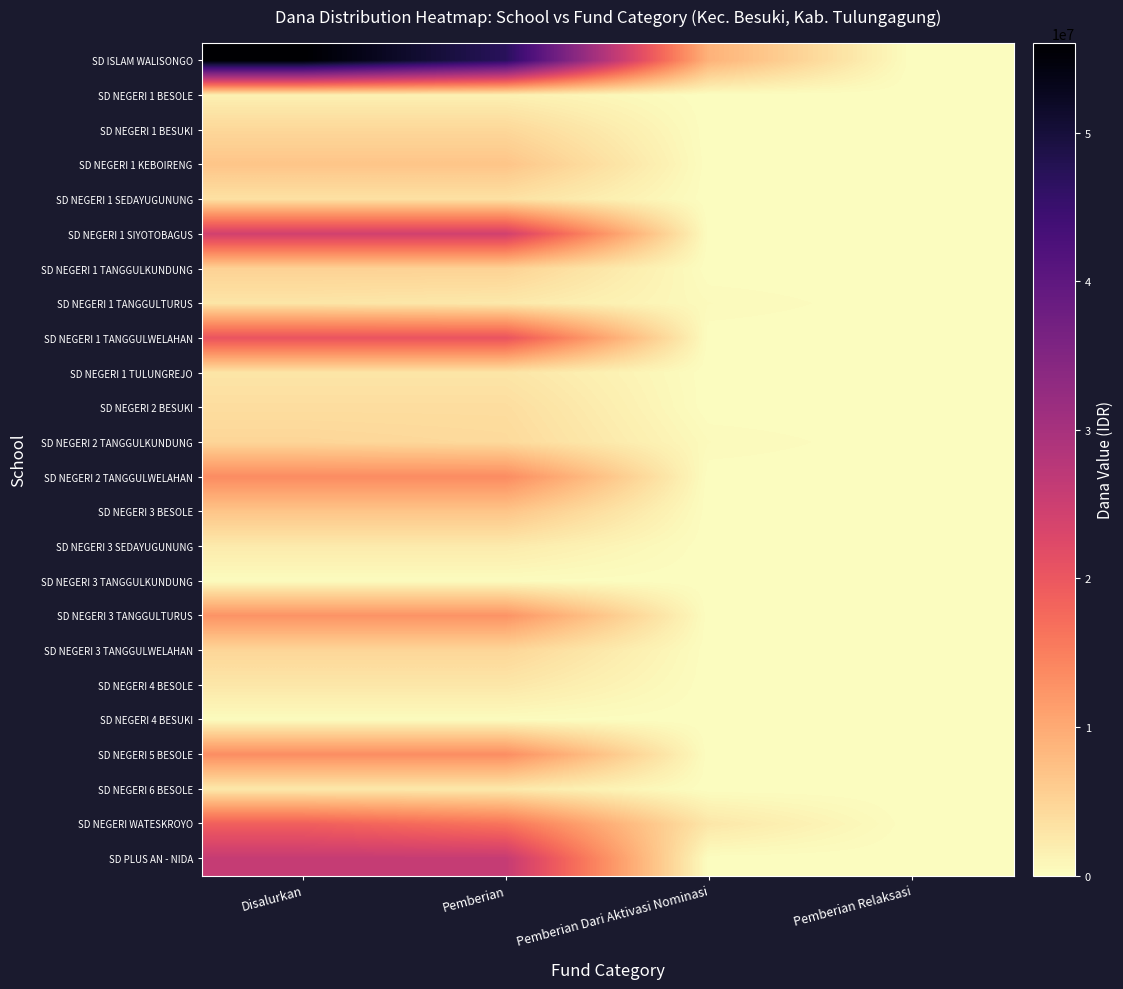

Reading right to left, list all the values displayed in this chart.

SD ISLAM WALISONGO: Pemberian Relaksasi=0	Pemberian Dari Aktivasi Nominasi=9000000	Pemberian=47025000	Disalurkan=56025000
SD NEGERI 1 BESOLE: Pemberian Relaksasi=0	Pemberian Dari Aktivasi Nominasi=0	Pemberian=1575000	Disalurkan=1575000
SD NEGERI 1 BESUKI: Pemberian Relaksasi=0	Pemberian Dari Aktivasi Nominasi=0	Pemberian=4500000	Disalurkan=4500000
SD NEGERI 1 KEBOIRENG: Pemberian Relaksasi=0	Pemberian Dari Aktivasi Nominasi=0	Pemberian=6750000	Disalurkan=6750000
SD NEGERI 1 SEDAYUGUNUNG: Pemberian Relaksasi=0	Pemberian Dari Aktivasi Nominasi=0	Pemberian=3375000	Disalurkan=3375000
SD NEGERI 1 SIYOTOBAGUS: Pemberian Relaksasi=0	Pemberian Dari Aktivasi Nominasi=0	Pemberian=24300000	Disalurkan=24300000
SD NEGERI 1 TANGGULKUNDUNG: Pemberian Relaksasi=0	Pemberian Dari Aktivasi Nominasi=0	Pemberian=5175000	Disalurkan=5175000
SD NEGERI 1 TANGGULTURUS: Pemberian Relaksasi=0	Pemberian Dari Aktivasi Nominasi=450000	Pemberian=2475000	Disalurkan=2925000
SD NEGERI 1 TANGGULWELAHAN: Pemberian Relaksasi=0	Pemberian Dari Aktivasi Nominasi=0	Pemberian=20475000	Disalurkan=20475000
SD NEGERI 1 TULUNGREJO: Pemberian Relaksasi=0	Pemberian Dari Aktivasi Nominasi=0	Pemberian=2925000	Disalurkan=2925000
SD NEGERI 2 BESUKI: Pemberian Relaksasi=0	Pemberian Dari Aktivasi Nominasi=0	Pemberian=3825000	Disalurkan=3825000
SD NEGERI 2 TANGGULKUNDUNG: Pemberian Relaksasi=0	Pemberian Dari Aktivasi Nominasi=450000	Pemberian=4275000	Disalurkan=4725000
SD NEGERI 2 TANGGULWELAHAN: Pemberian Relaksasi=0	Pemberian Dari Aktivasi Nominasi=0	Pemberian=13500000	Disalurkan=13500000
SD NEGERI 3 BESOLE: Pemberian Relaksasi=0	Pemberian Dari Aktivasi Nominasi=0	Pemberian=6750000	Disalurkan=6750000
SD NEGERI 3 SEDAYUGUNUNG: Pemberian Relaksasi=0	Pemberian Dari Aktivasi Nominasi=0	Pemberian=2250000	Disalurkan=2250000
SD NEGERI 3 TANGGULKUNDUNG: Pemberian Relaksasi=0	Pemberian Dari Aktivasi Nominasi=0	Pemberian=225000	Disalurkan=225000
SD NEGERI 3 TANGGULTURUS: Pemberian Relaksasi=0	Pemberian Dari Aktivasi Nominasi=0	Pemberian=12600000	Disalurkan=12600000
SD NEGERI 3 TANGGULWELAHAN: Pemberian Relaksasi=0	Pemberian Dari Aktivasi Nominasi=0	Pemberian=4725000	Disalurkan=4725000
SD NEGERI 4 BESOLE: Pemberian Relaksasi=0	Pemberian Dari Aktivasi Nominasi=0	Pemberian=2700000	Disalurkan=2700000
SD NEGERI 4 BESUKI: Pemberian Relaksasi=0	Pemberian Dari Aktivasi Nominasi=0	Pemberian=225000	Disalurkan=225000
SD NEGERI 5 BESOLE: Pemberian Relaksasi=0	Pemberian Dari Aktivasi Nominasi=0	Pemberian=13275000	Disalurkan=13275000
SD NEGERI 6 BESOLE: Pemberian Relaksasi=0	Pemberian Dari Aktivasi Nominasi=0	Pemberian=2475000	Disalurkan=2475000
SD NEGERI WATESKROYO: Pemberian Relaksasi=0	Pemberian Dari Aktivasi Nominasi=2700000	Pemberian=16200000	Disalurkan=18900000
SD PLUS AN - NIDA: Pemberian Relaksasi=0	Pemberian Dari Aktivasi Nominasi=0	Pemberian=25875000	Disalurkan=25875000